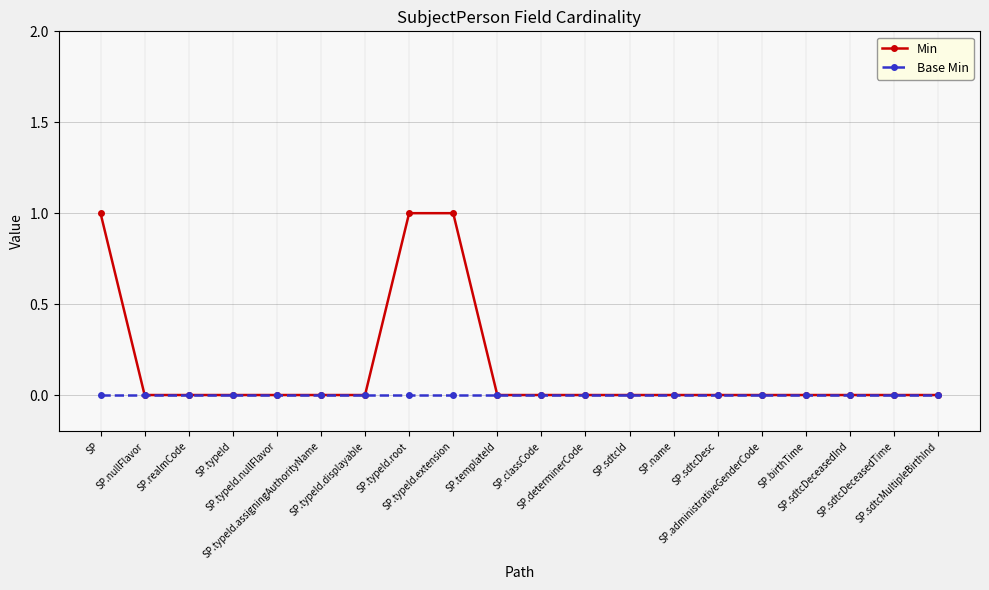

Reading right to left, extract all data points from this chart.

Min: SP.sdtcMultipleBirthInd=0	SP.sdtcDeceasedTime=0	SP.sdtcDeceasedInd=0	SP.birthTime=0	SP.administrativeGenderCode=0	SP.sdtcDesc=0	SP.name=0	SP.sdtcId=0	SP.determinerCode=0	SP.classCode=0	SP.templateId=0	SP.typeId.extension=1	SP.typeId.root=1	SP.typeId.displayable=0	SP.typeId.assigningAuthorityName=0	SP.typeId.nullFlavor=0	SP.typeId=0	SP.realmCode=0	SP.nullFlavor=0	SP=1
Base Min: SP.sdtcMultipleBirthInd=0	SP.sdtcDeceasedTime=0	SP.sdtcDeceasedInd=0	SP.birthTime=0	SP.administrativeGenderCode=0	SP.sdtcDesc=0	SP.name=0	SP.sdtcId=0	SP.determinerCode=0	SP.classCode=0	SP.templateId=0	SP.typeId.extension=0	SP.typeId.root=0	SP.typeId.displayable=0	SP.typeId.assigningAuthorityName=0	SP.typeId.nullFlavor=0	SP.typeId=0	SP.realmCode=0	SP.nullFlavor=0	SP=0